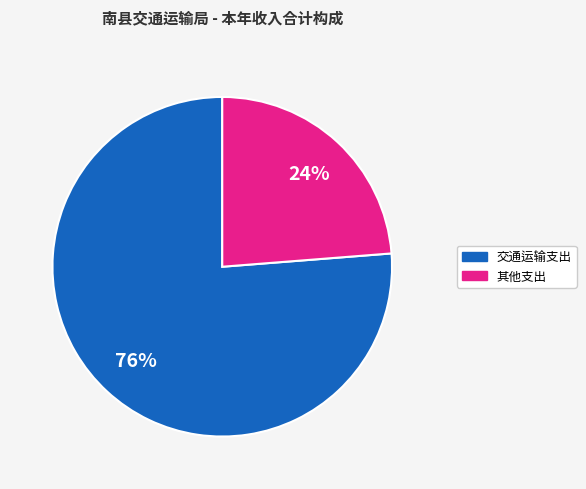

To the nearest percent, what is the combined percentage of 交通运输支出 and 其他支出?

100%